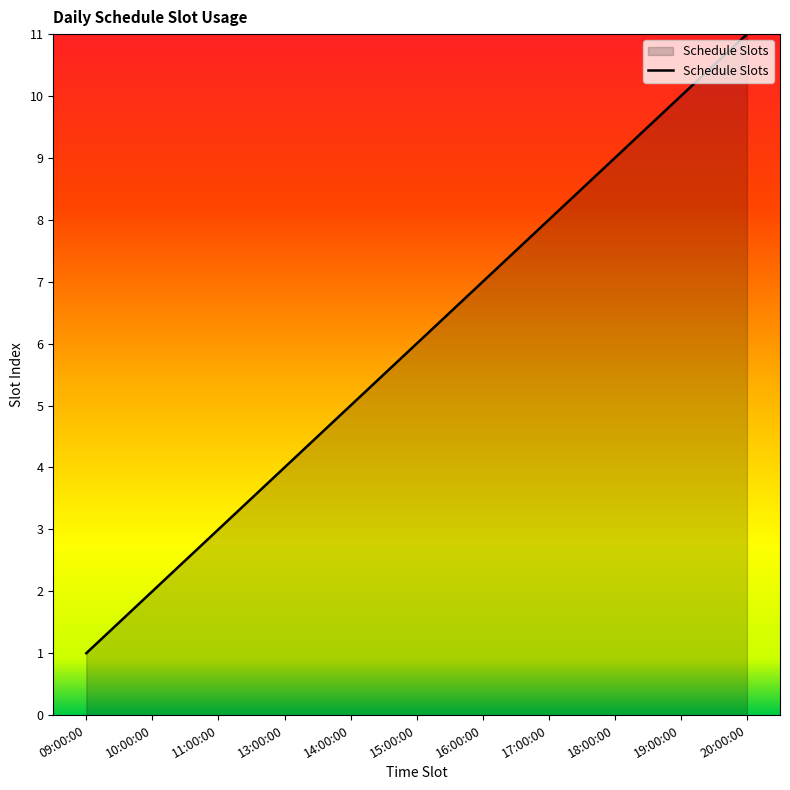

What is the approximate value at 09:00:00?

1